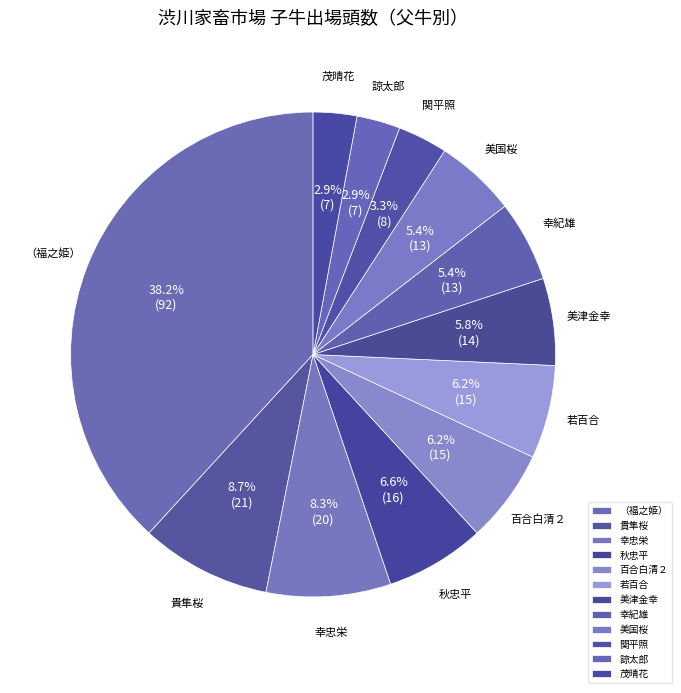

How many segments does this pie chart have?

12